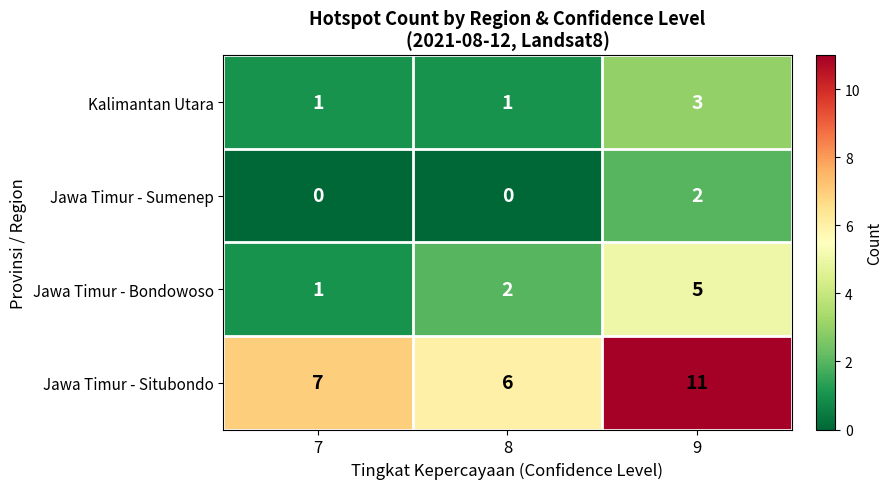

Count the Jawa Timur - Situbondo values in the range 6 to 11.

3